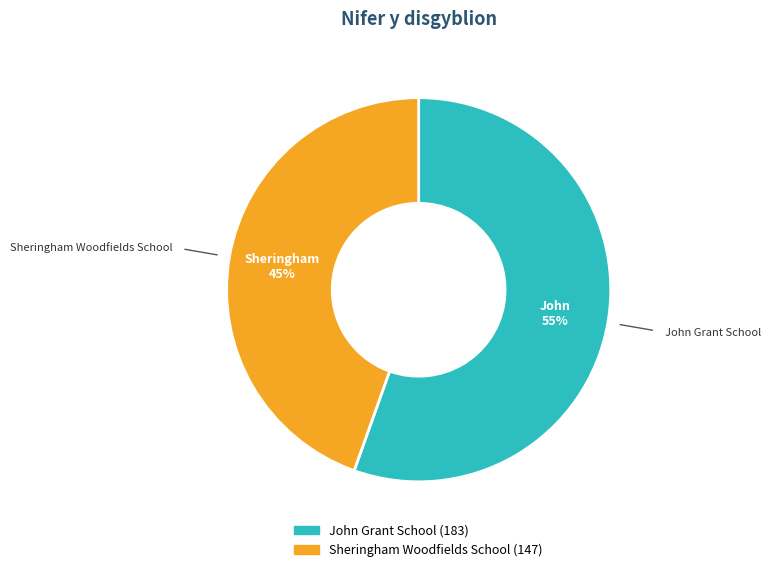

Count the number of slices in the pie.

2